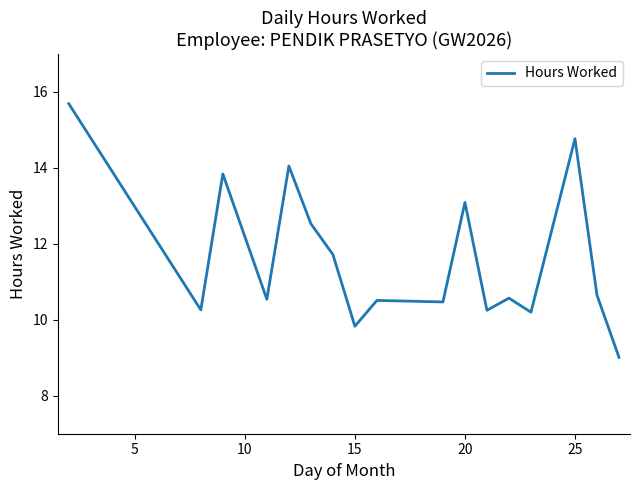

What is the greatest value displayed?

15.7